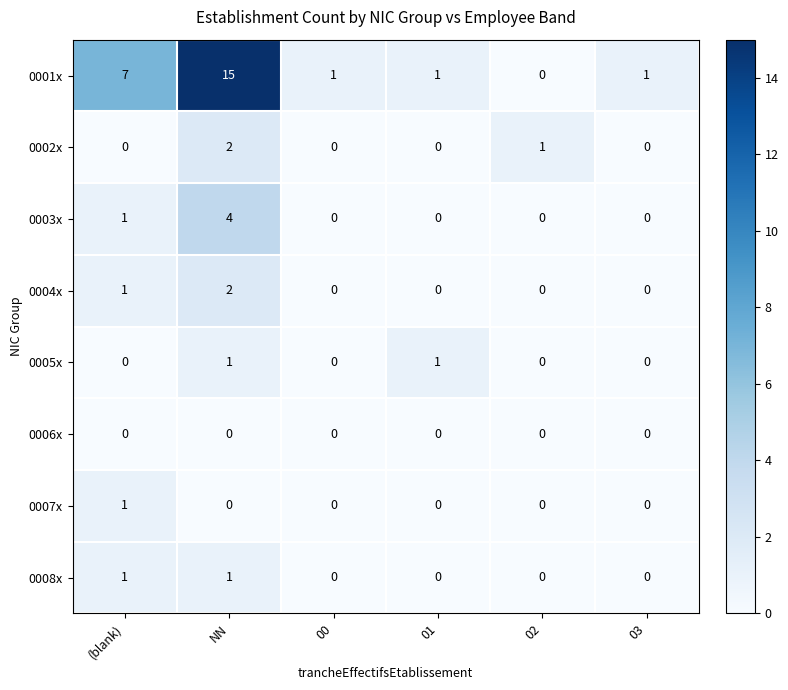

How many 0003x values are between 0 and 1?

5